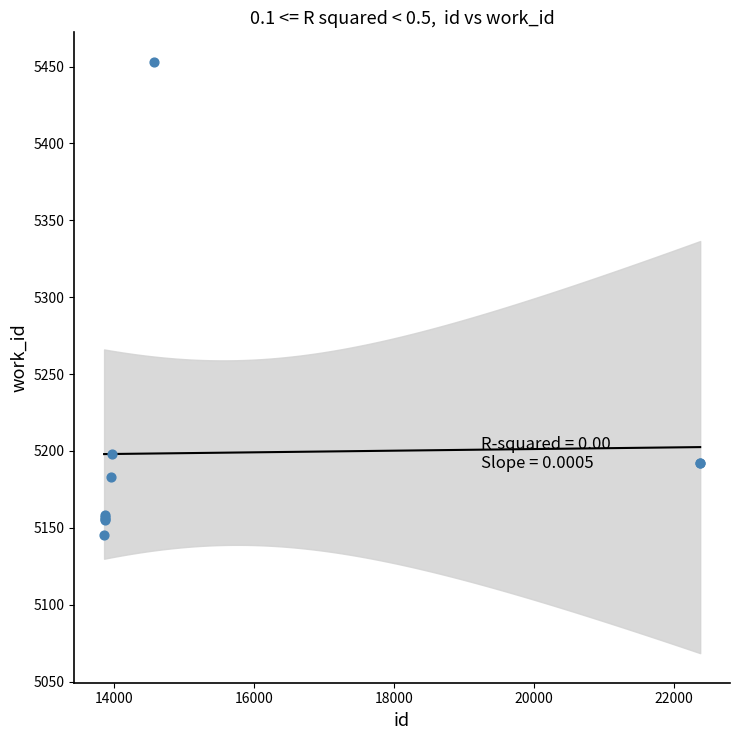

What Y value in the scatter plot is closest to 5299?

5198